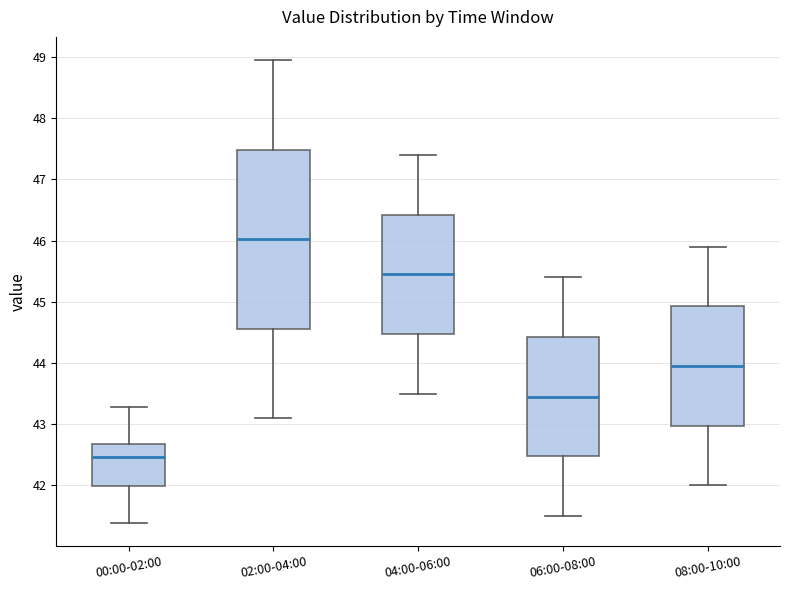

Comparing the boxes themselves (not the whiskers), which one is the tallest?

02:00-04:00